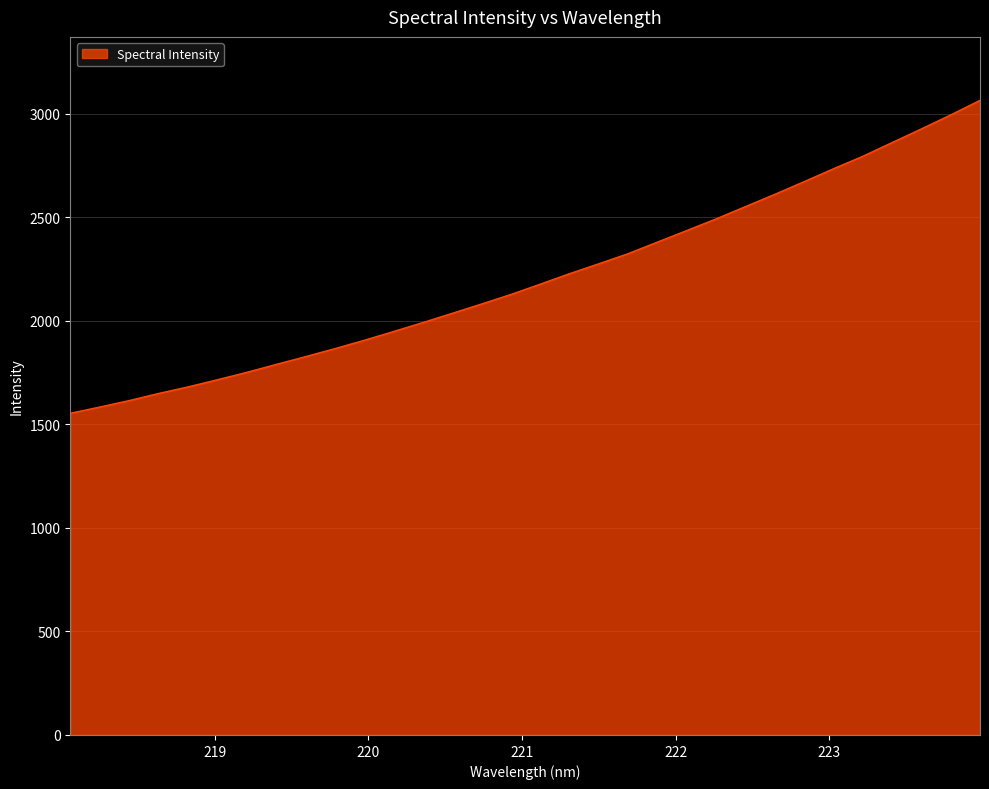

What is the greatest value displayed?

3064.3